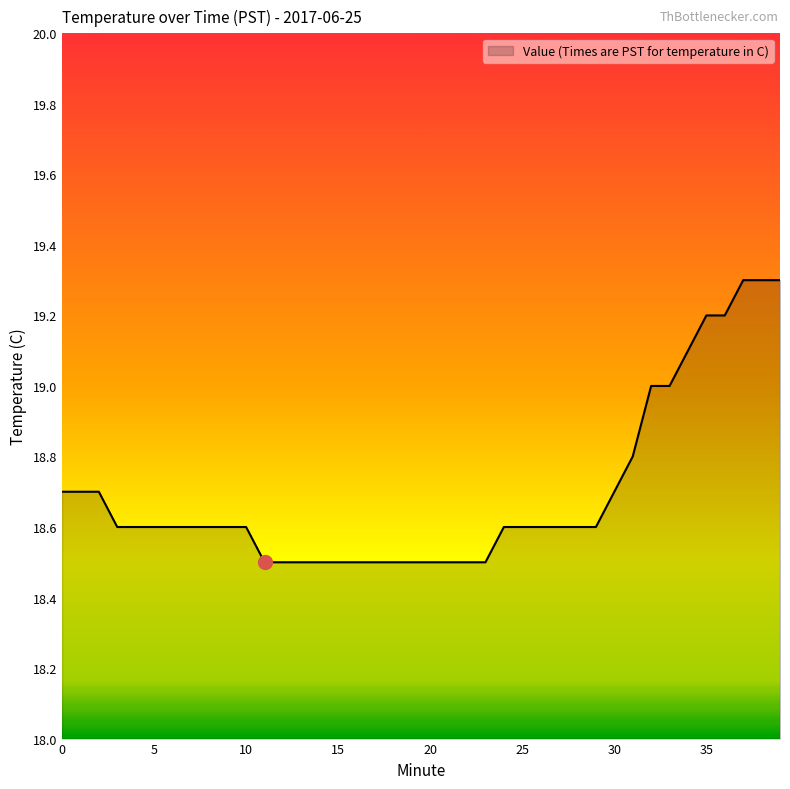

What is the greatest value displayed?

19.3